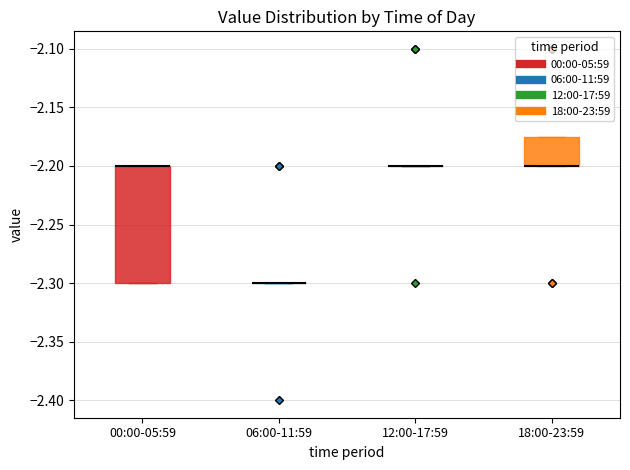

Reading left to right, read every box against the y-axis: the position of its median line, the range the box covers, and the ends of its whiskers. The values are not printed on the chart, so give them approximately, as read against the axis.

00:00-05:59: median -2.200 (drawn on the box's upper edge), box -2.300 to -2.200, whiskers -2.300 to -2.200
06:00-11:59: box collapsed to a line at -2.300, whiskers -2.300 to -2.300
12:00-17:59: box collapsed to a line at -2.200, whiskers -2.200 to -2.200
18:00-23:59: median -2.200 (drawn on the box's lower edge), box -2.200 to -2.175, whiskers -2.200 to -2.175